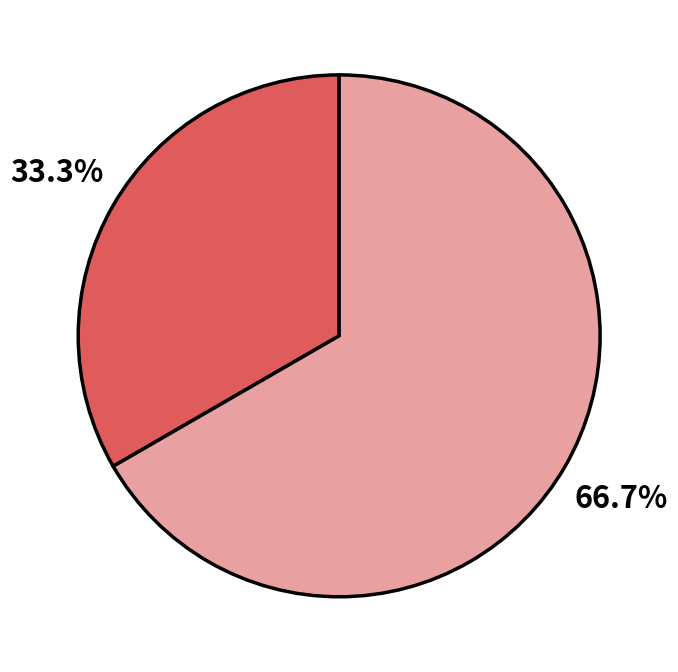

Is there any slice that represents more than half of the pie?

Yes